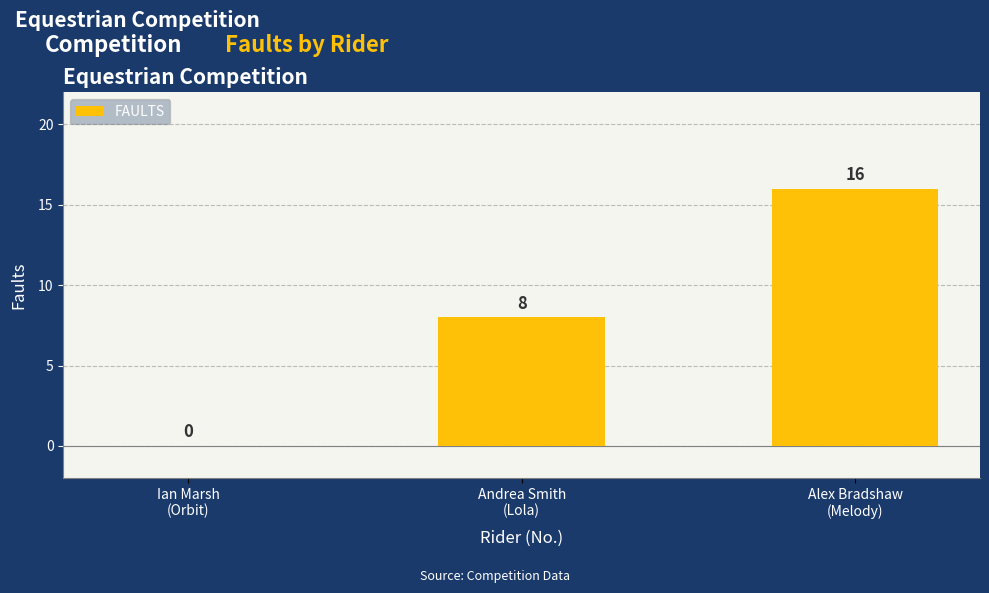

Between Andrea Smith
(Lola) and Alex Bradshaw
(Melody), which is larger?

Alex Bradshaw
(Melody)